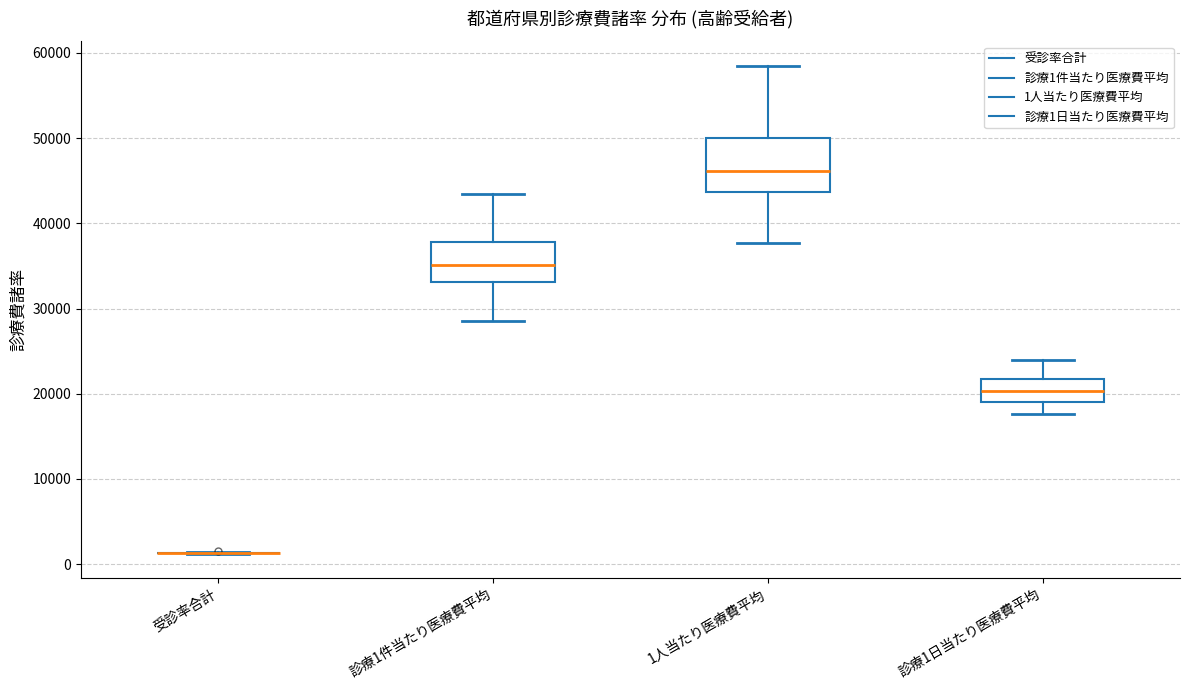

Reading left to right, read every box against the y-axis: the position of its median line, the range the box covers, and the ends of its whiskers. The values are not printed on the chart, so give them approximately, as read against the axis.

受診率合計: box collapsed to a line at 1000, whiskers 1000 to 1000
診療1件当たり医療費平均: median 35000, box 33000 to 38000, whiskers 29000 to 43000
1人当たり医療費平均: median 46000, box 44000 to 50000, whiskers 38000 to 58000
診療1日当たり医療費平均: median 20000, box 19000 to 22000, whiskers 18000 to 24000